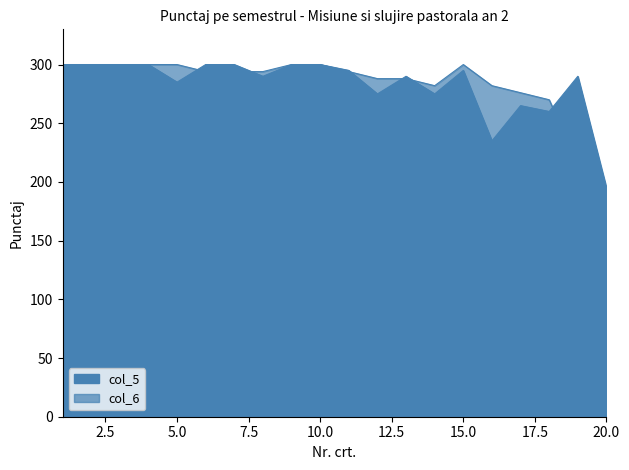

At which label does col_6 reach its minimum?

20